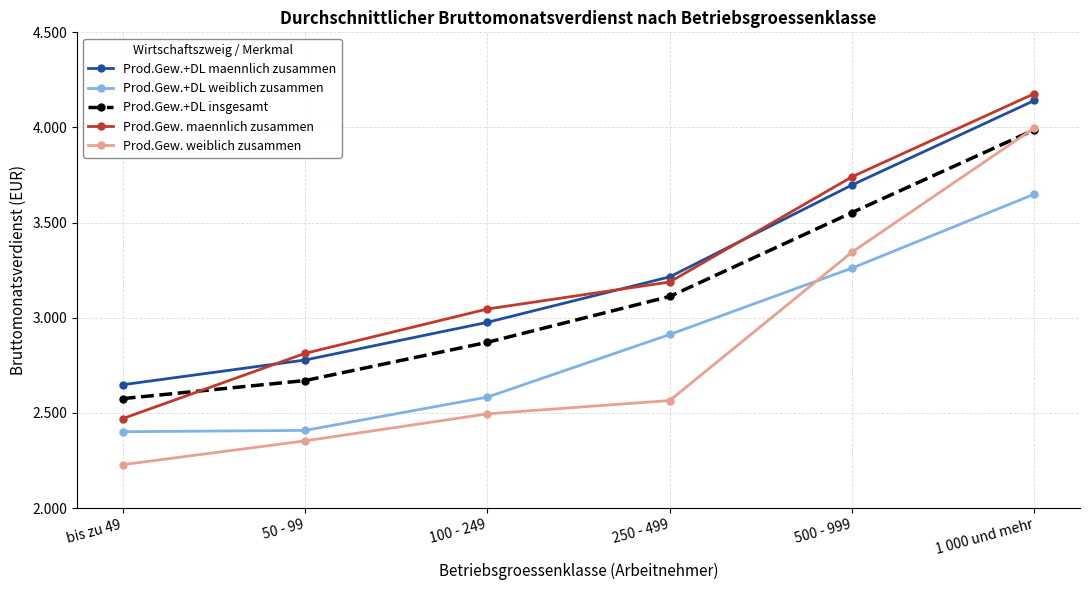

Which category has the lowest value in the Prod.Gew.+DL insgesamt series?

bis zu 49